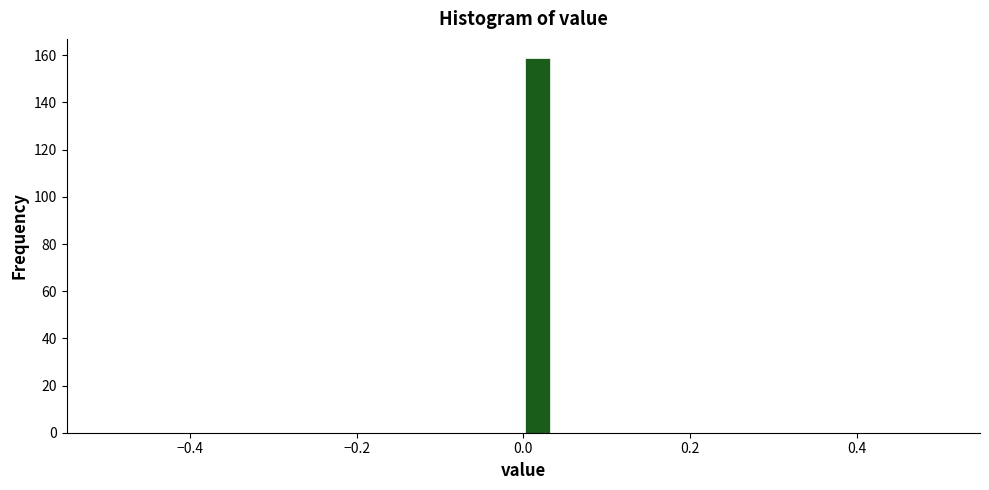

Read against the x-axis, roughly where is the centre of the tallest bar?

0.02